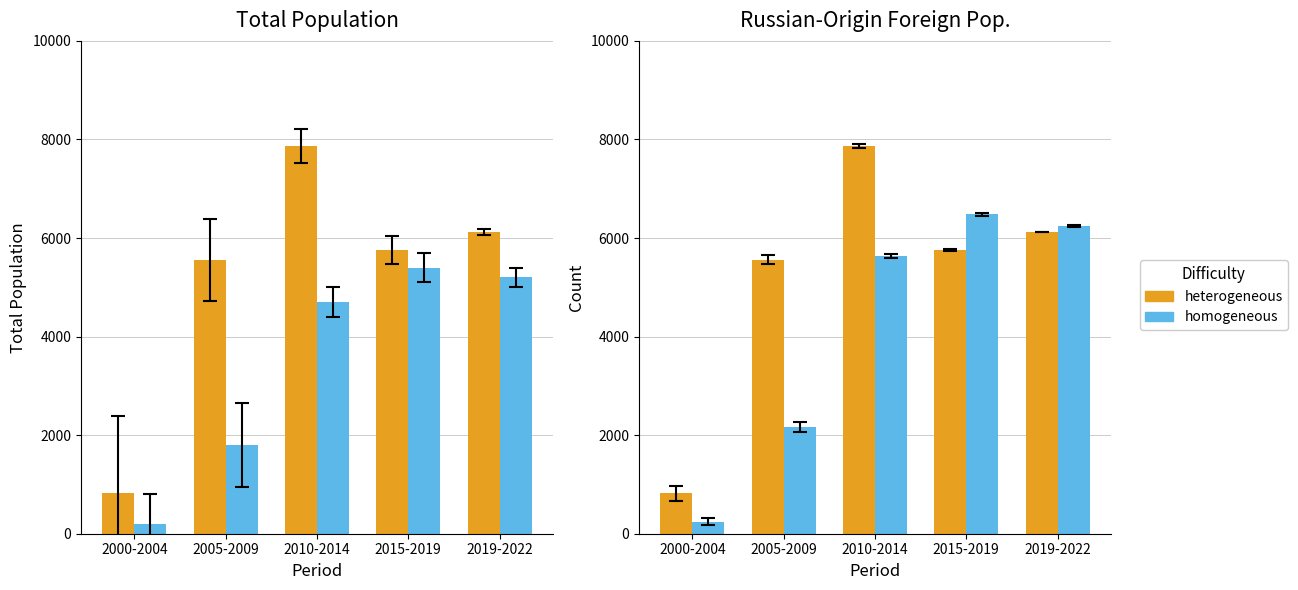

What is the highest value of the heterogeneous series?

7864